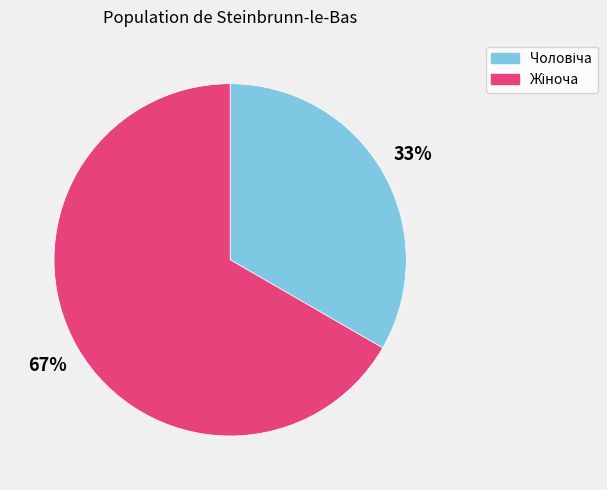

Is there any slice that represents more than half of the pie?

Yes